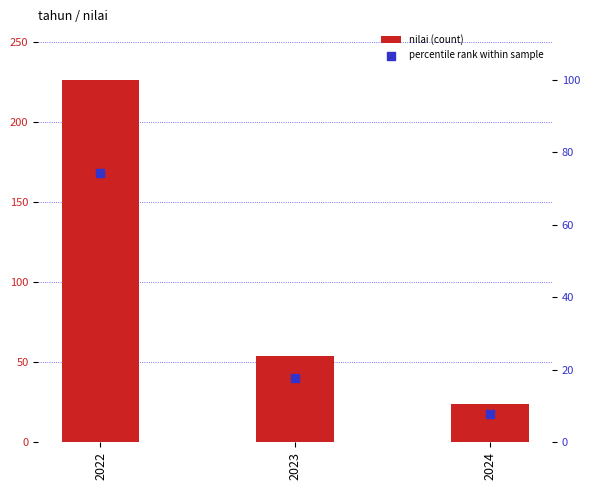

At which category is the sum across all series the highest?

2022